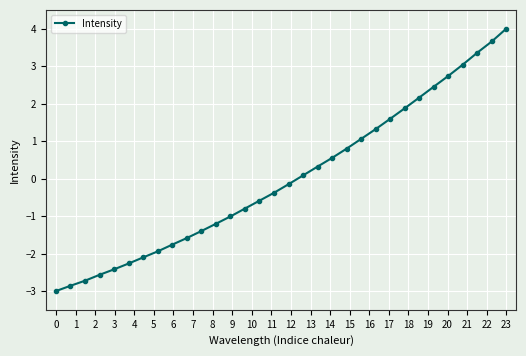

Count the number of data series in this chart.

1